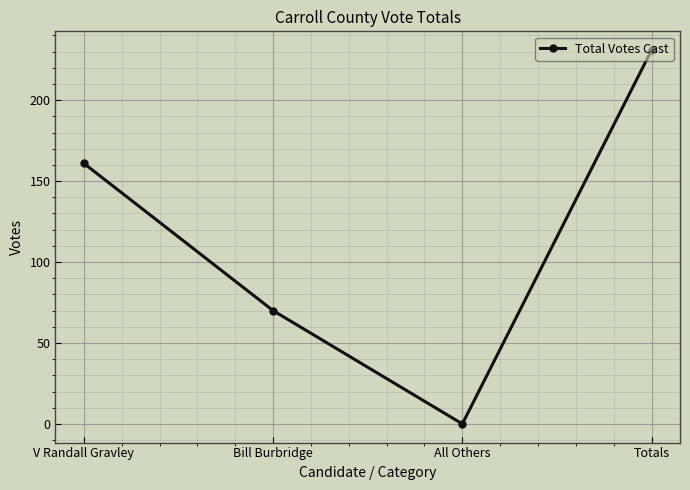

How many values are above zero?

3